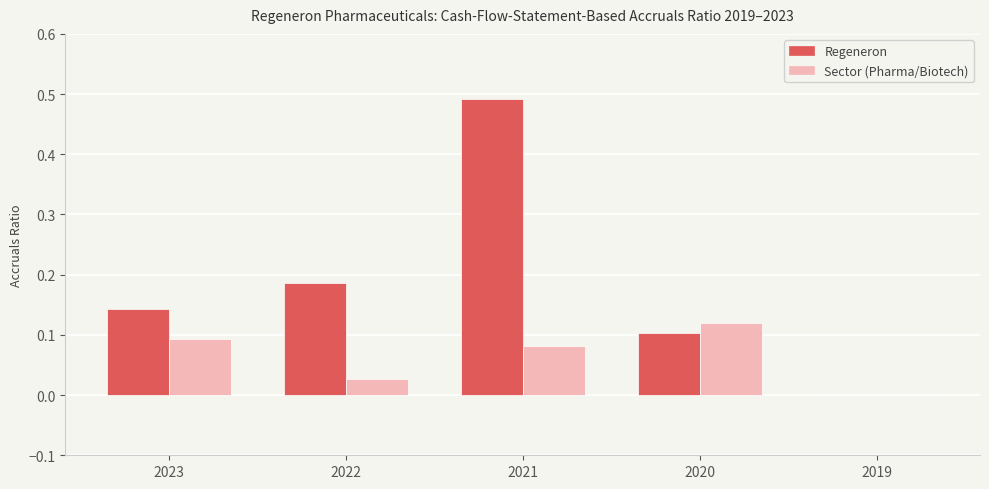

At which category is the sum across all series the highest?

2021